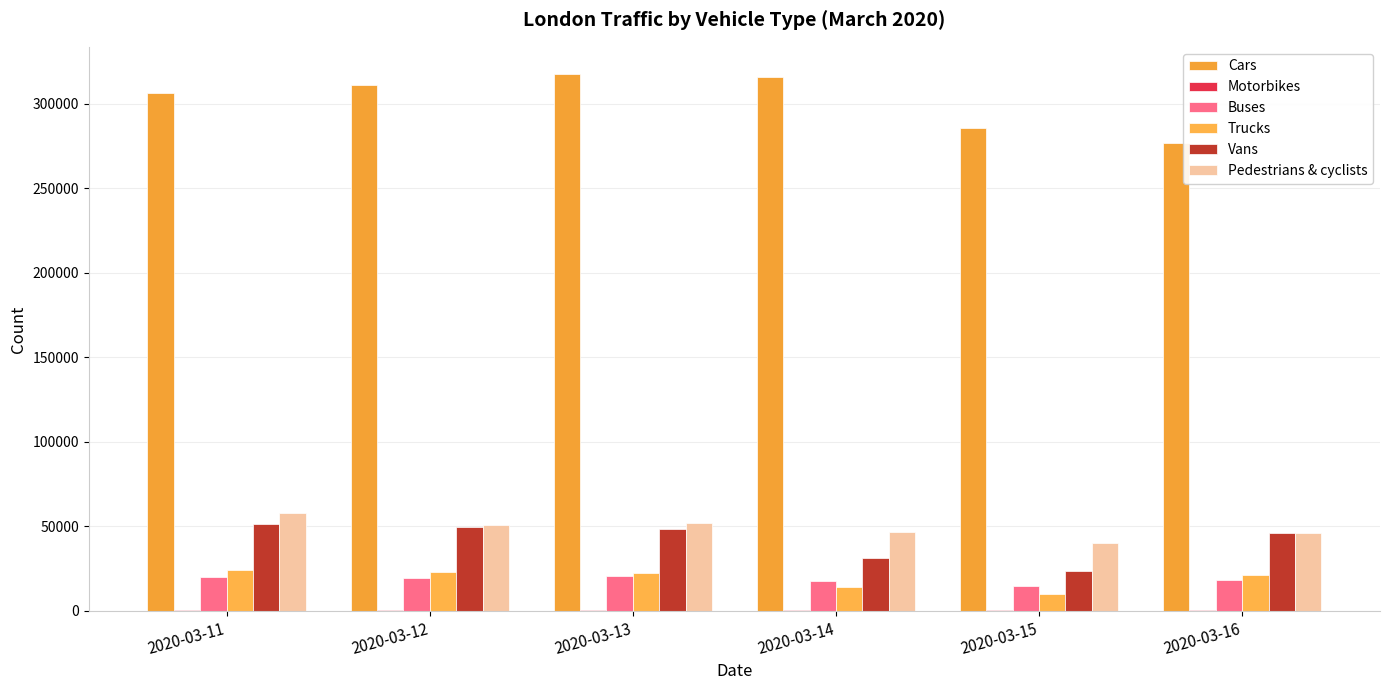

What is the total value across all series at 2020-03-14?

425659